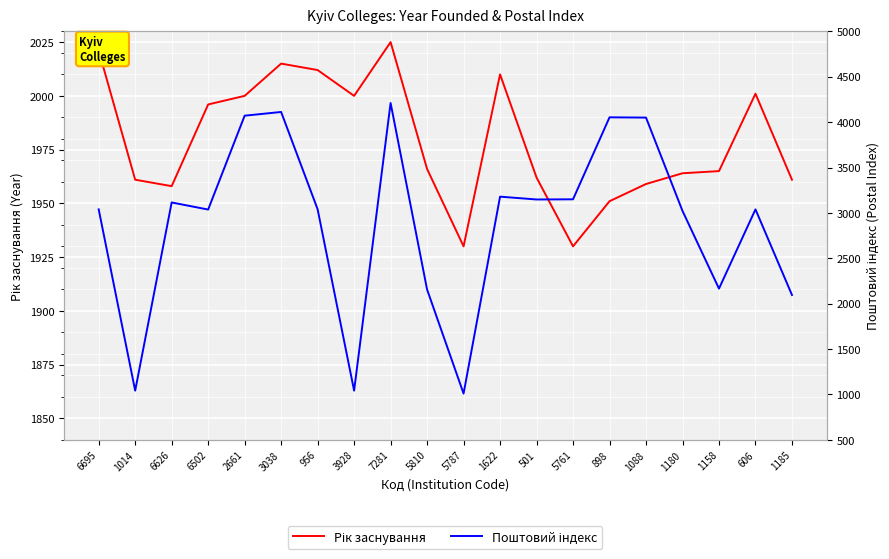

At how many categories does at least one series exceed 2091?

17